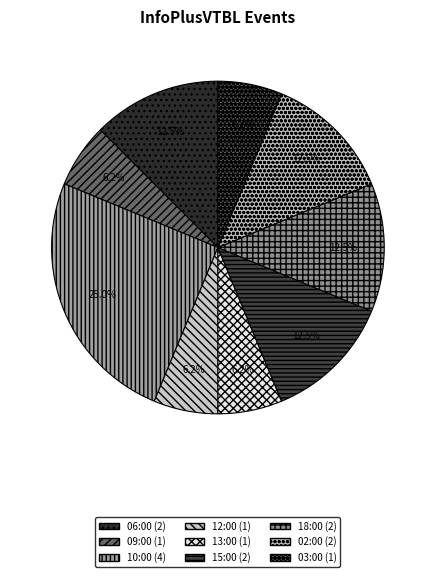

Is there a majority slice in this chart?

No